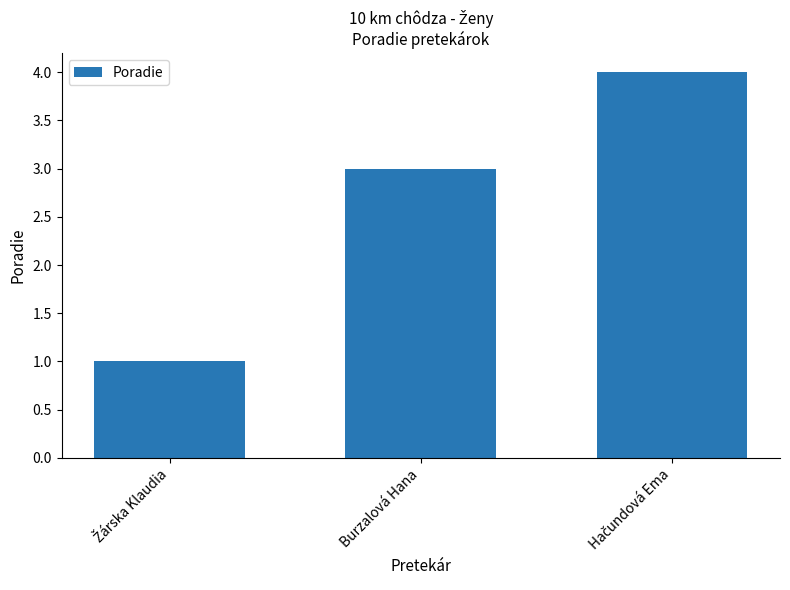

What is the value of the 2nd bar from the left?

3